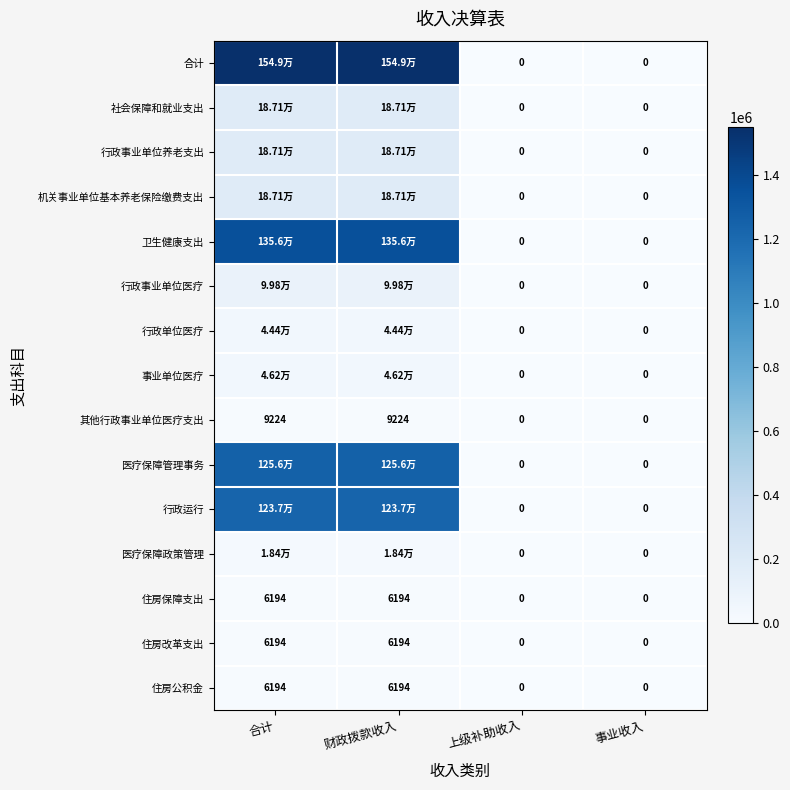

True or false: 住房改革支出 has a value of 8872.4 at 财政拨款收入.

False